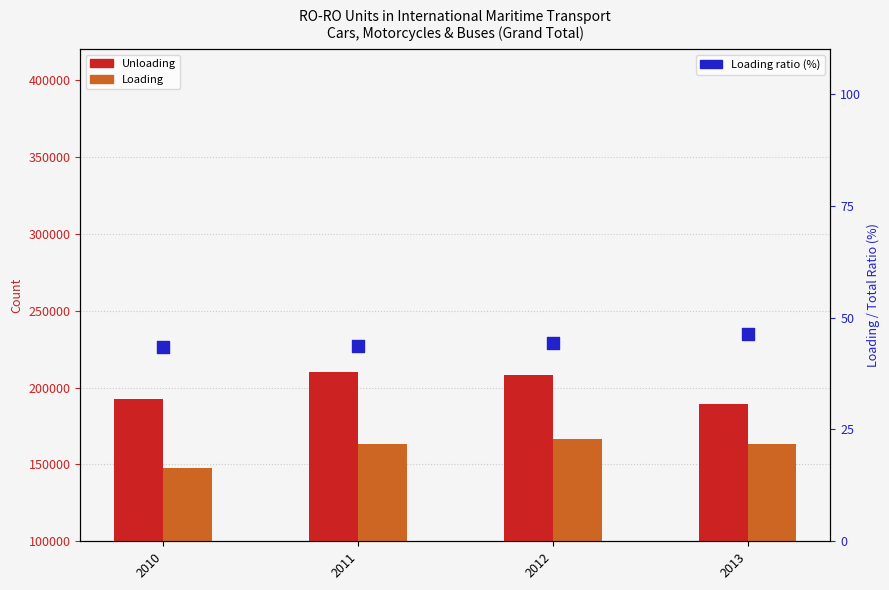

What is the total value across all series at 2013?

352492.3